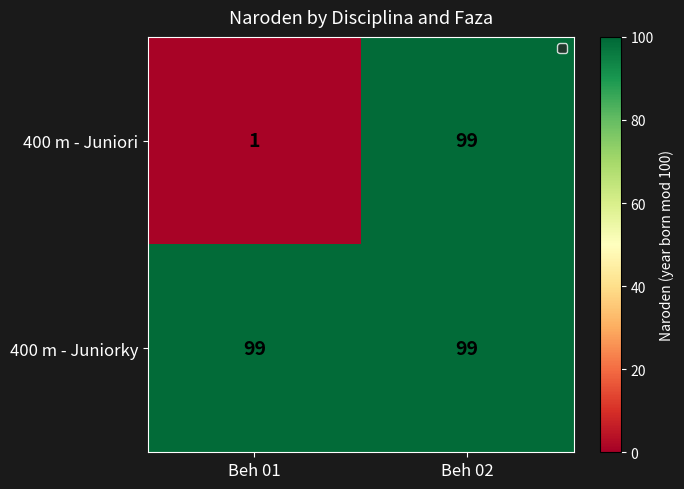

Reading right to left, transcribe all the data shown in this chart.

400 m - Juniori: 99	1
400 m - Juniorky: 99	99